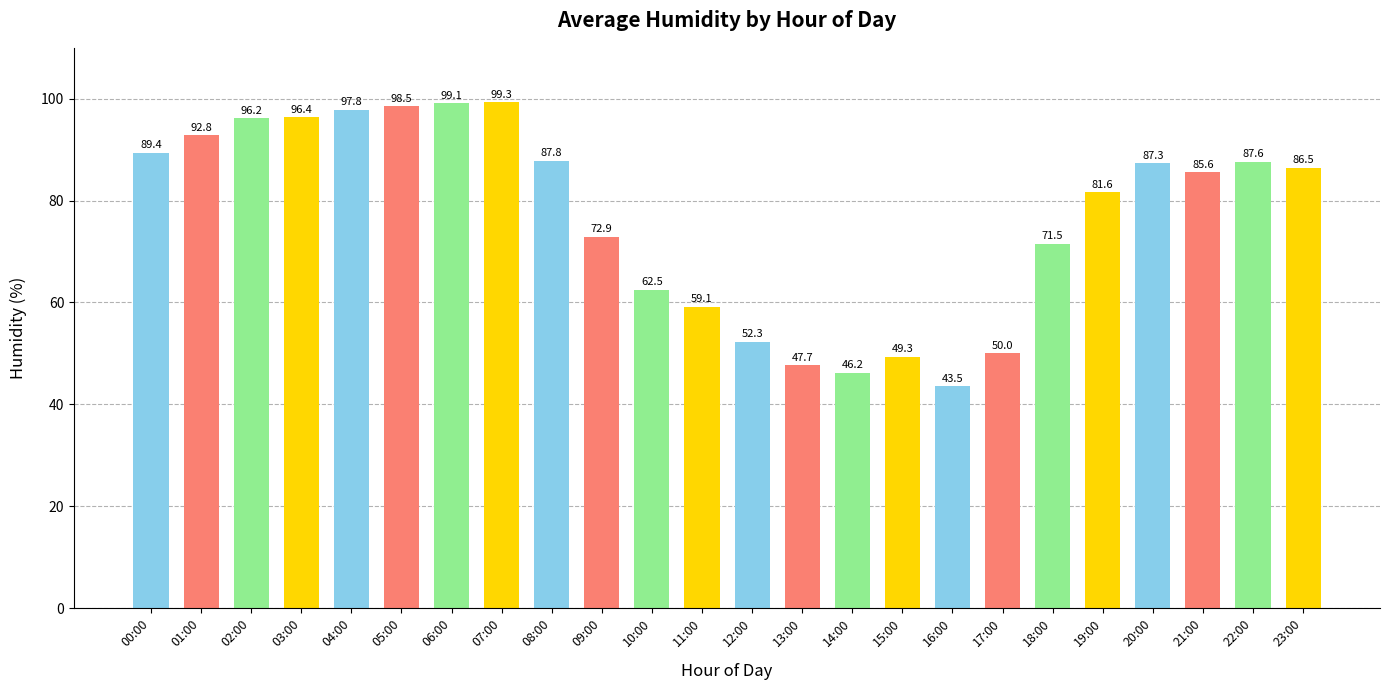

What is the greatest value displayed?

99.3